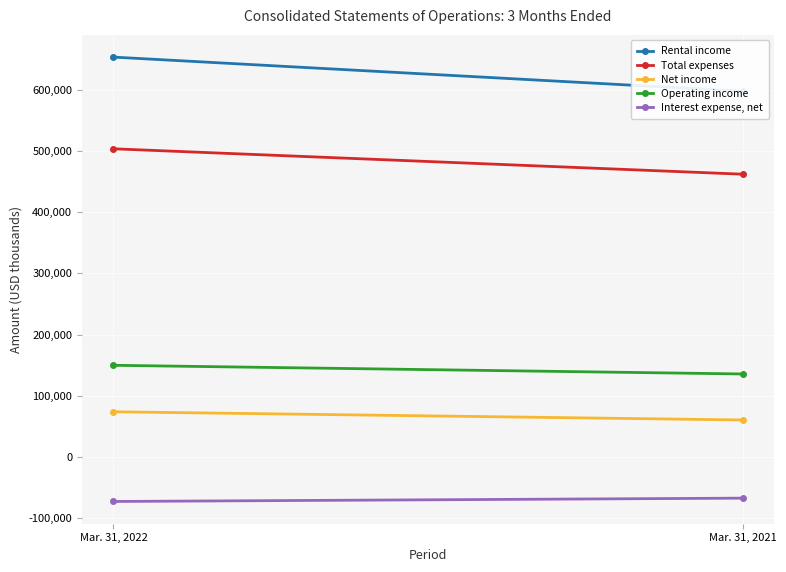

Which series changed the most between Mar. 31, 2022 and Mar. 31, 2021?

Rental income